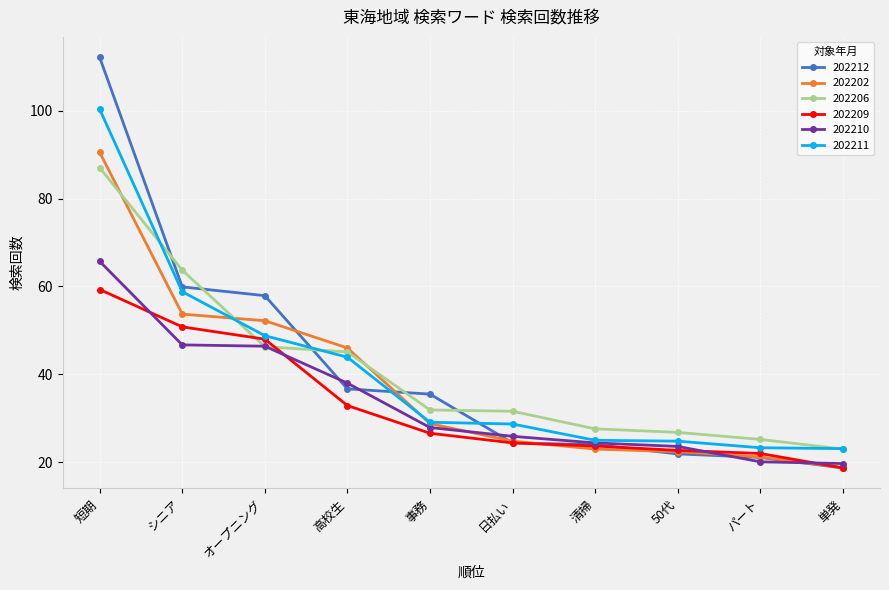

What position from the left is シニア?

2